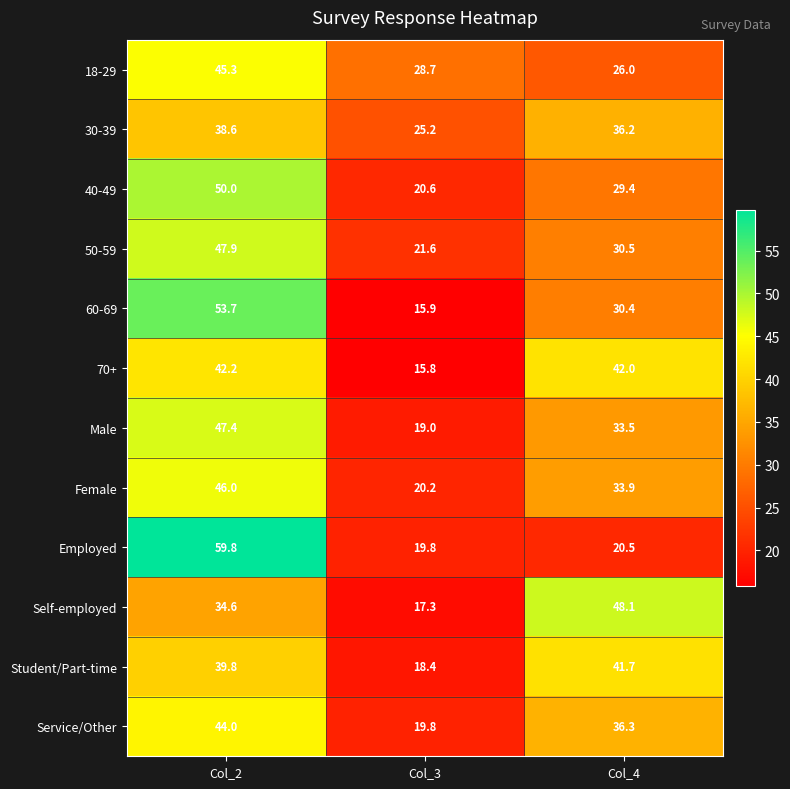

How many distinct data groups are displayed?

12